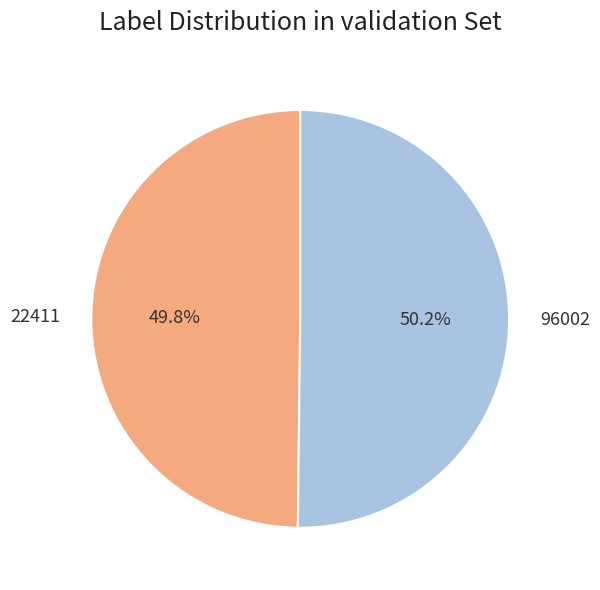

The 96002 slice represents 40% of the pie. True or false?

False